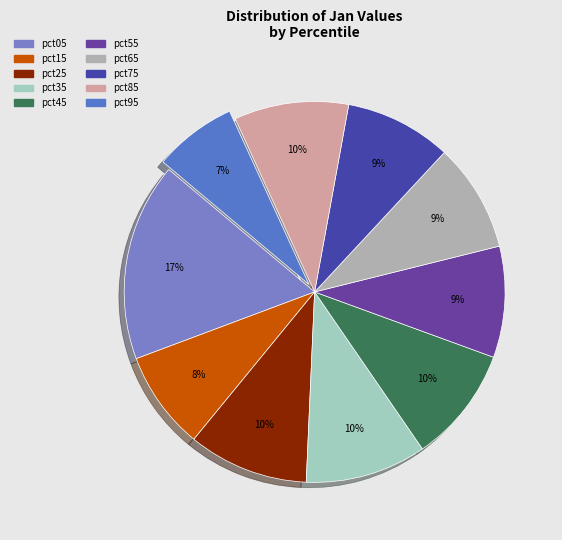

To the nearest percent, what percentage of the pie is pct65?

9%